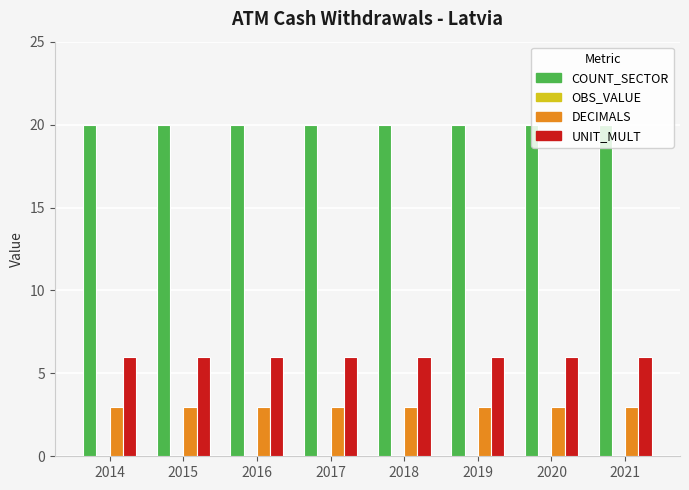

List the series in order of their peak value, highest first.

COUNT_SECTOR, UNIT_MULT, DECIMALS